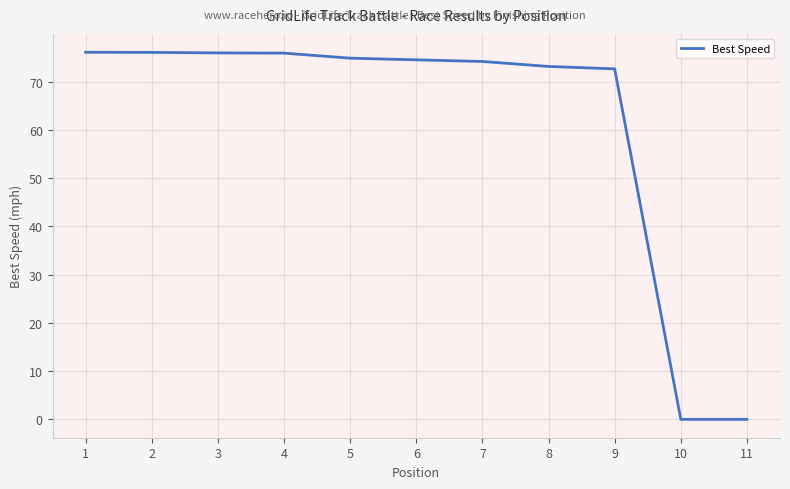

What is the sum of the values at 7 and 4?

150.2